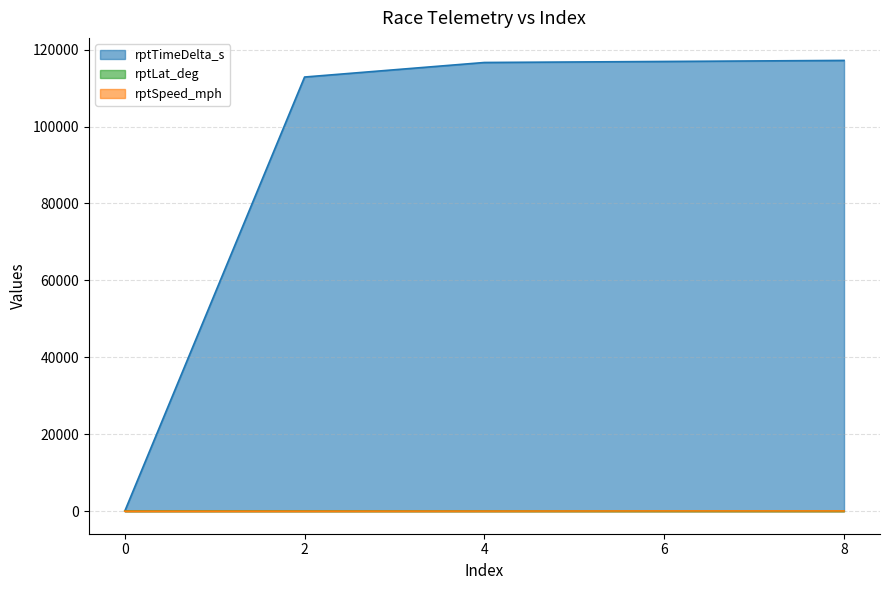

How many lines are shown in the chart?

3